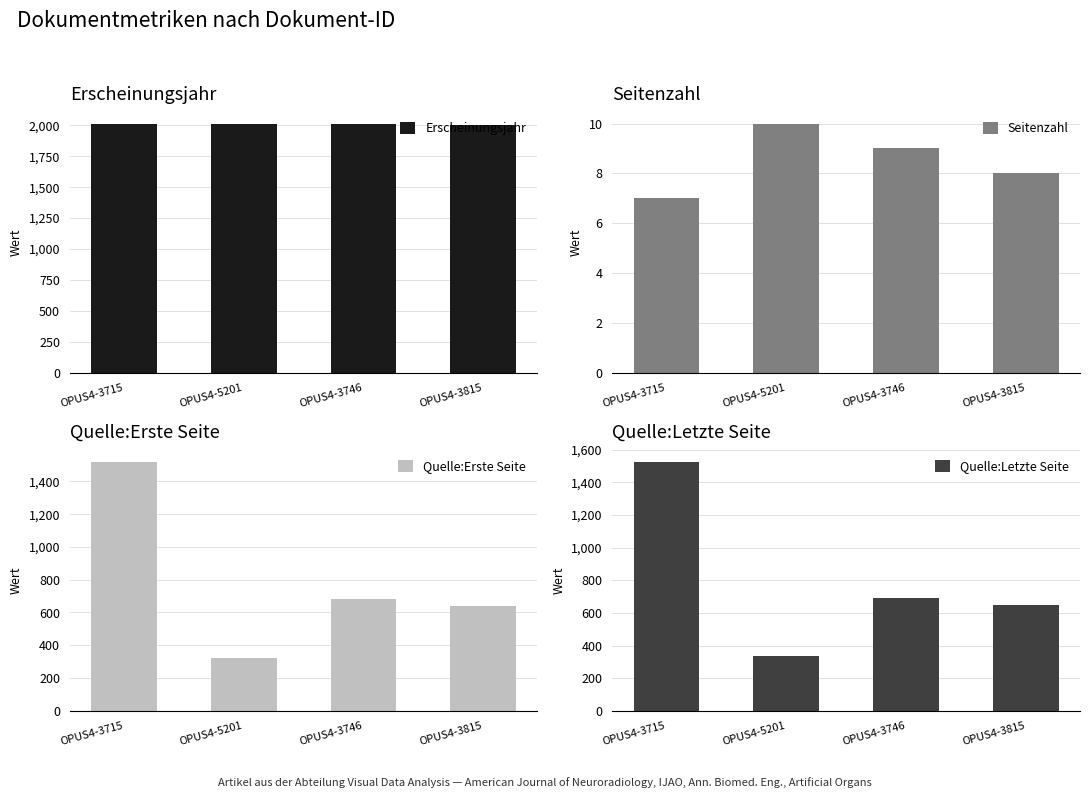

The value of Quelle:Erste Seite at OPUS4-3715 is 2035. True or false?

False